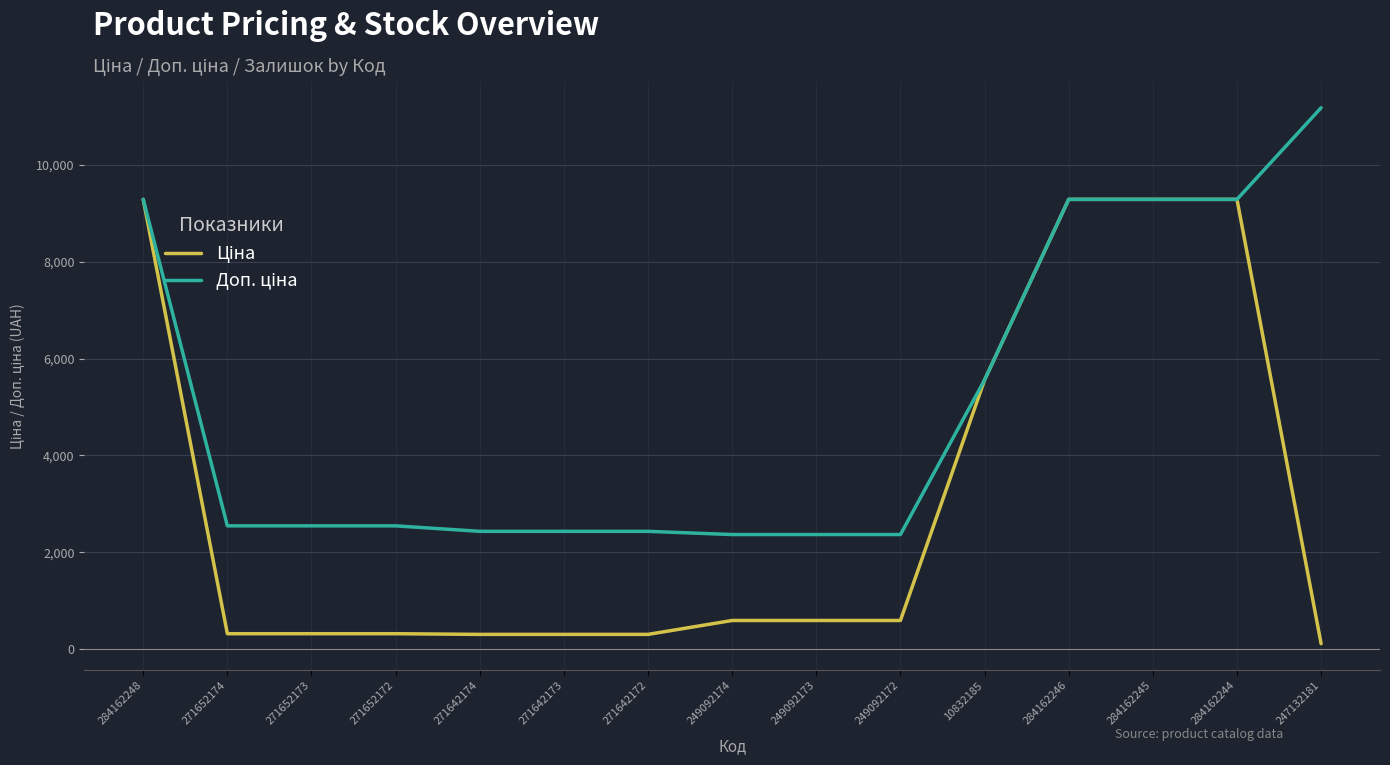

What is the spread (max minus min) of values at 271642172?

2128.7